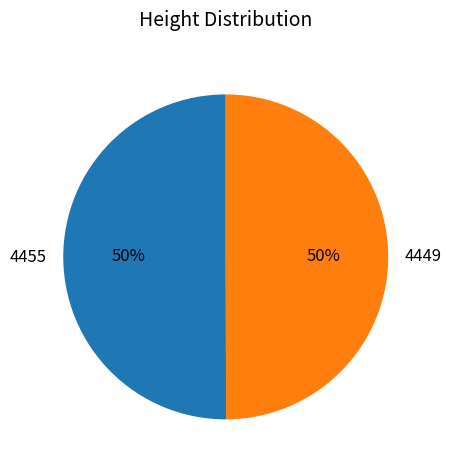

To the nearest percent, what percentage of the pie is 4455?

50%